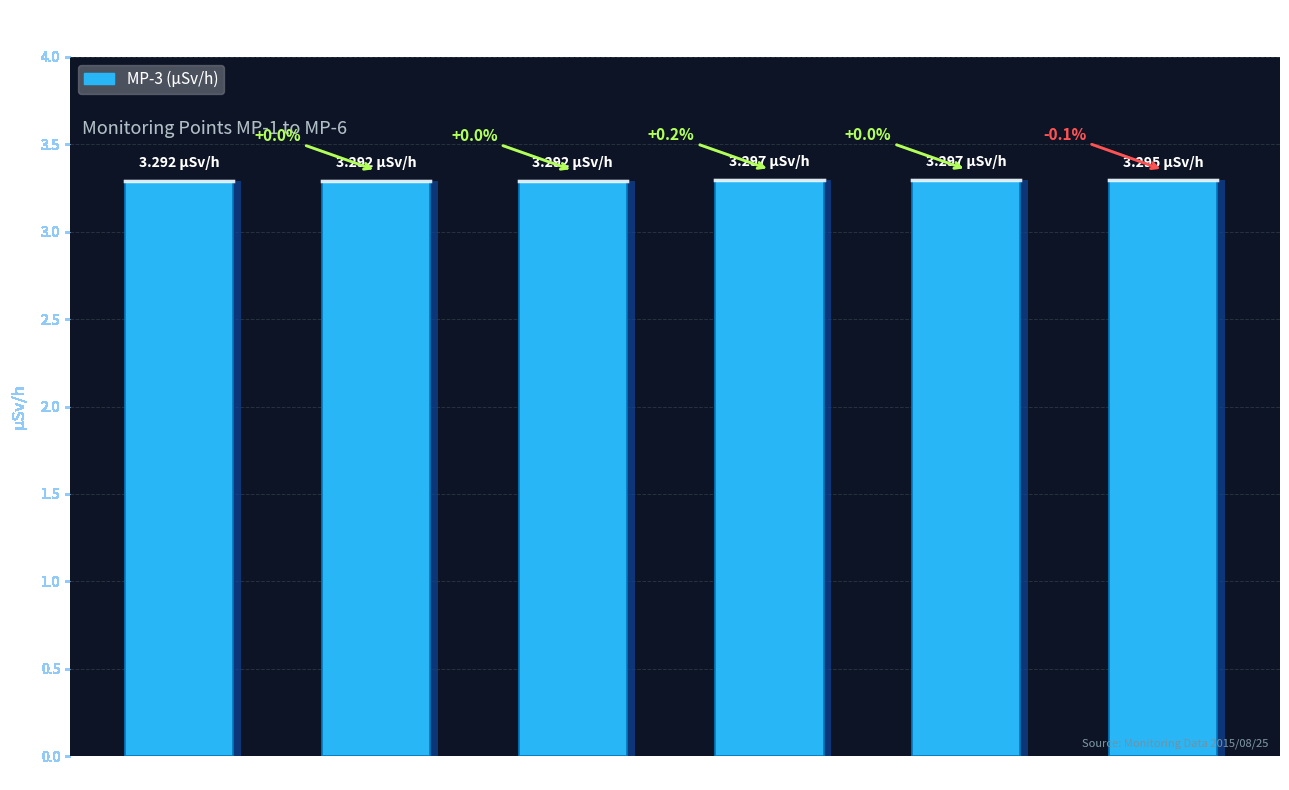

What is the greatest value displayed?

3.3